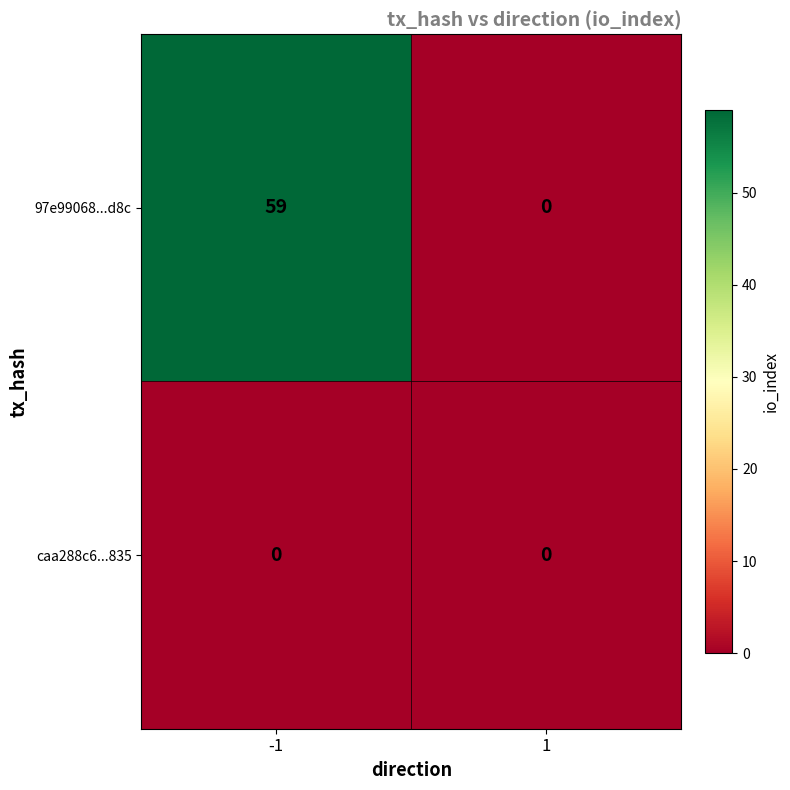

What is the sum of all 97e99068...d8c values?

59